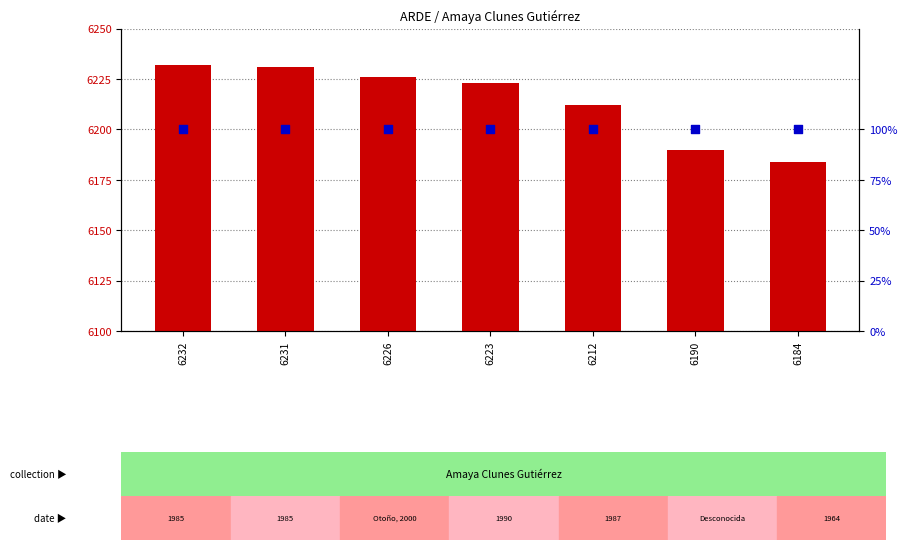

At which category is the sum across all series the highest?

6232